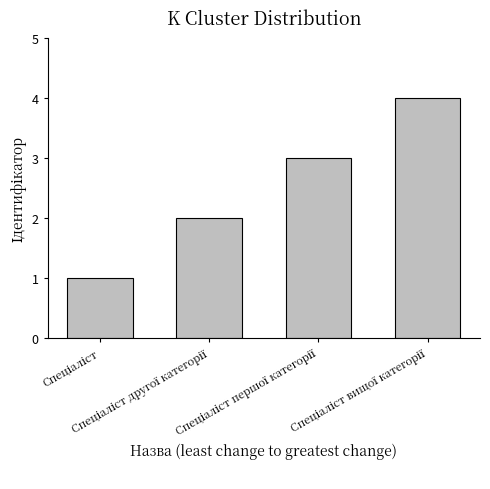

What is the sum of all values?

10